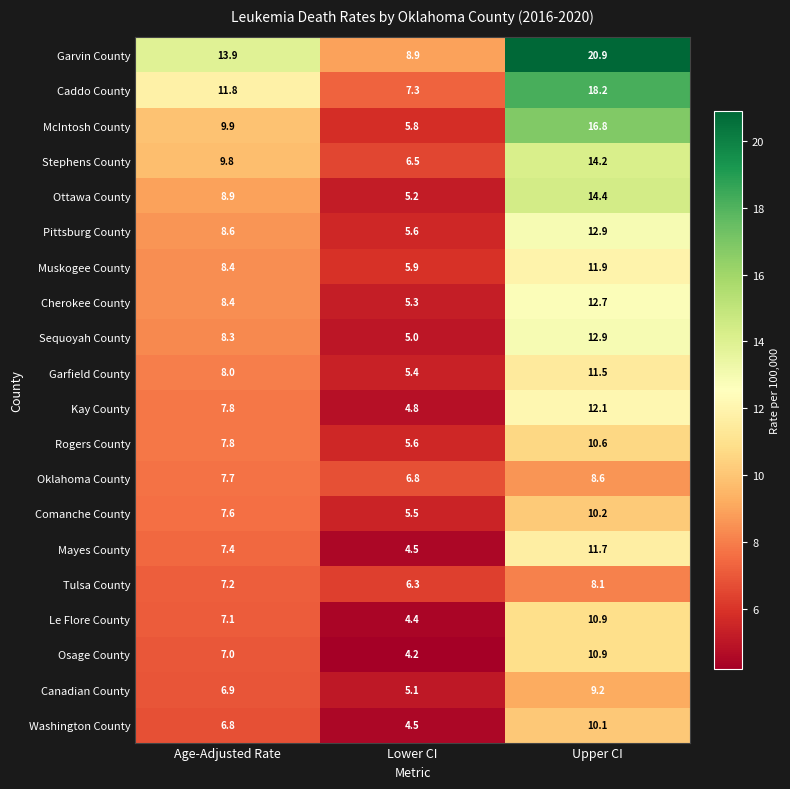

Count the number of data series in this chart.

20